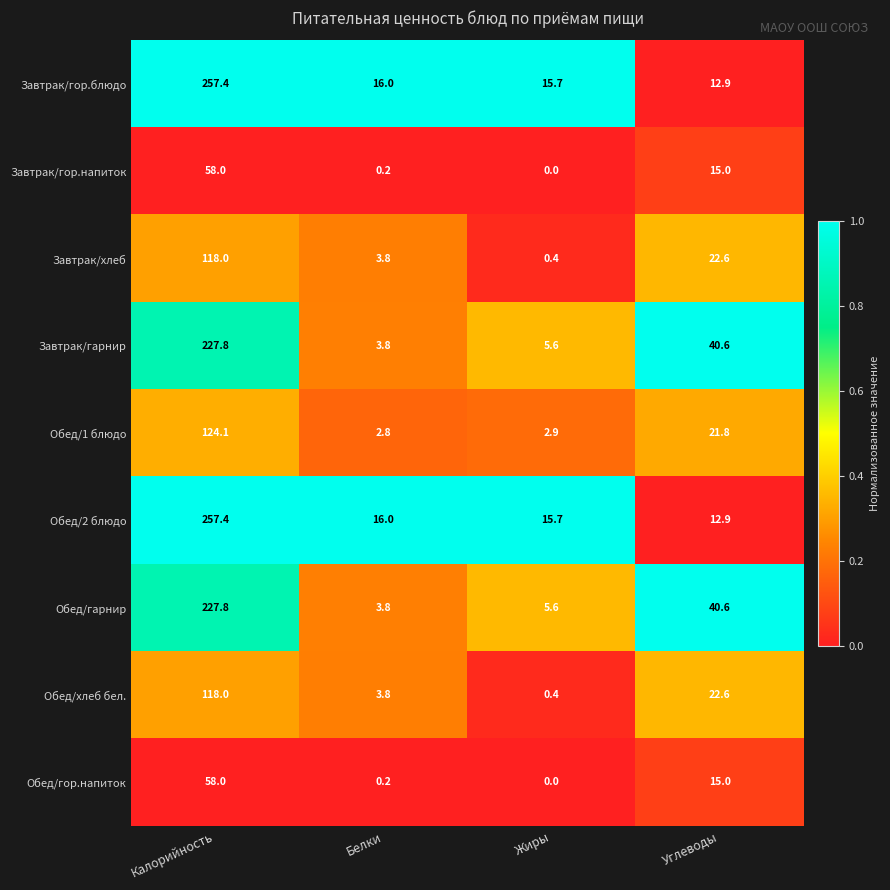

How many data points does each series have?

4